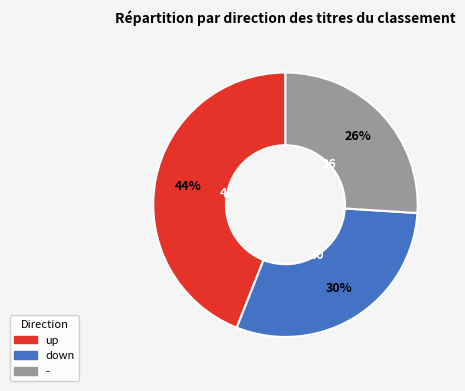

To the nearest percent, what portion does up represent?

44%